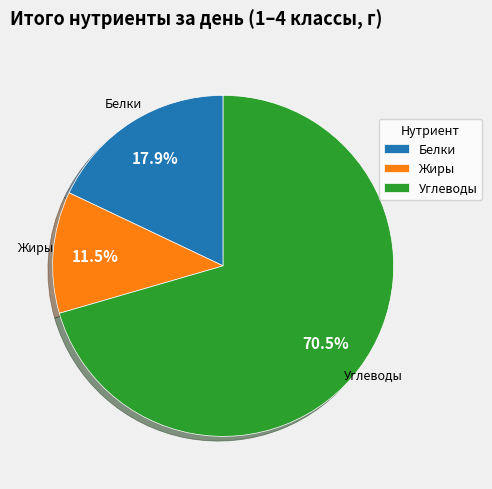

Rank the categories by value from highest to lowest.

Углеводы, Белки, Жиры